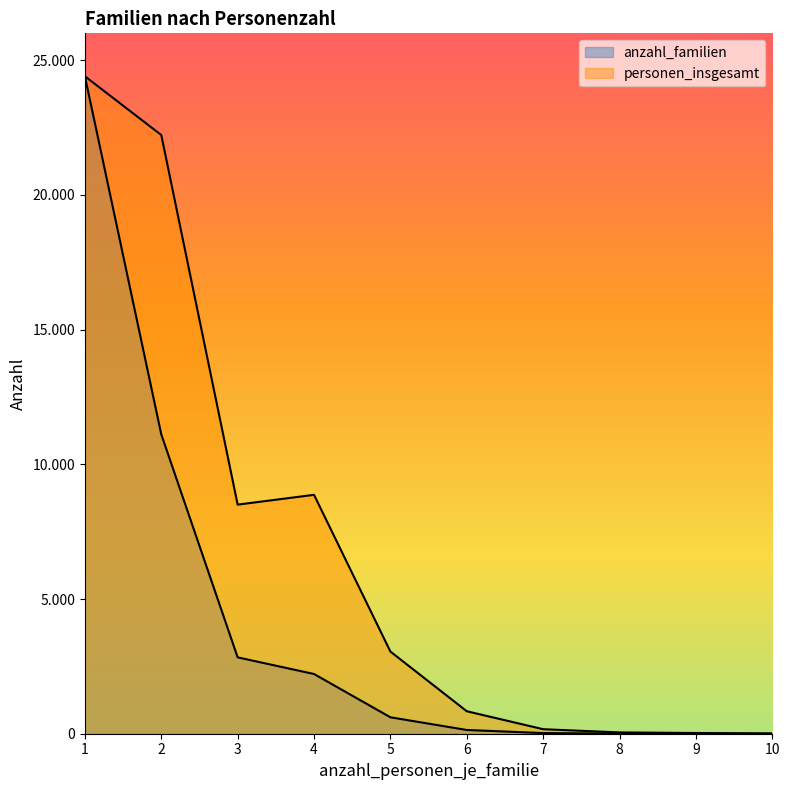

What is the spread (max minus min) of values at 5?

2440